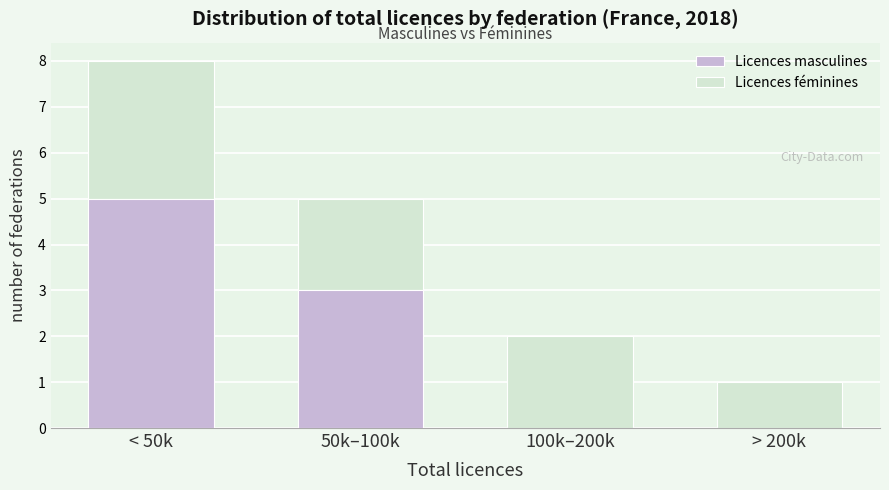

Reading left to right, transcribe the values for Licences masculines.

< 50k=5	50k–100k=3	100k–200k=0	> 200k=0